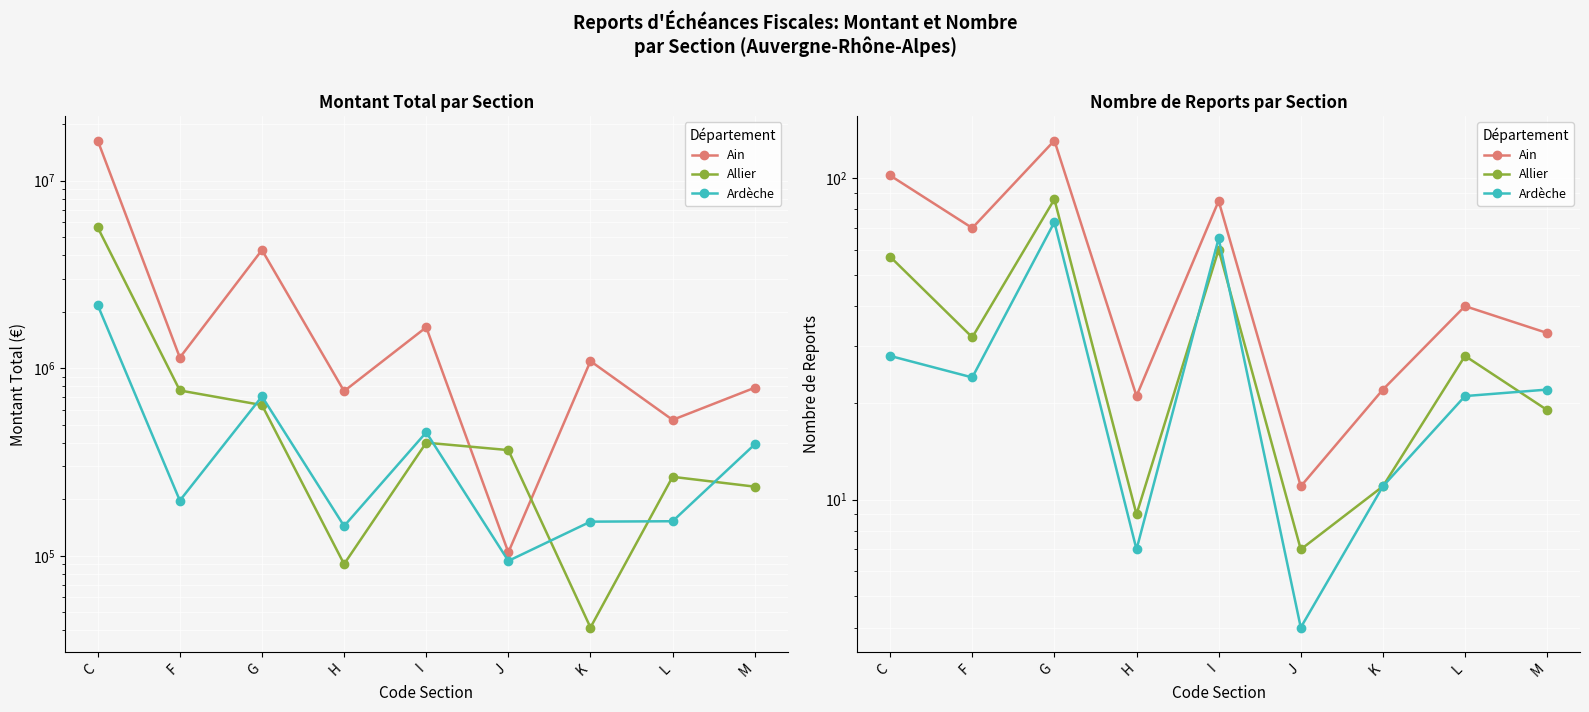

How many data points in Ardèche are above 22?

4